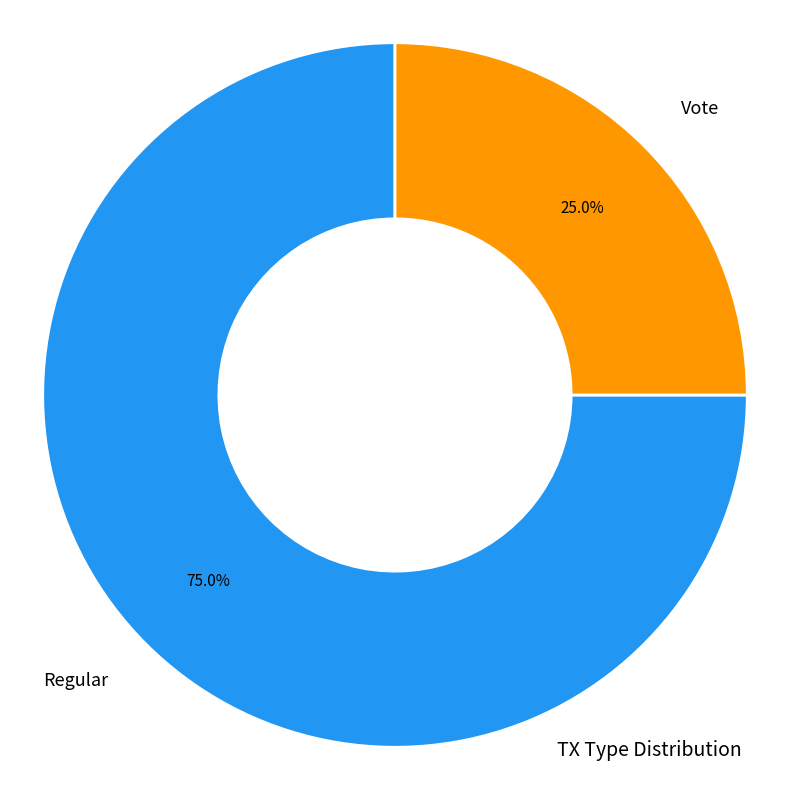

Between Vote and Regular, which is larger?

Regular